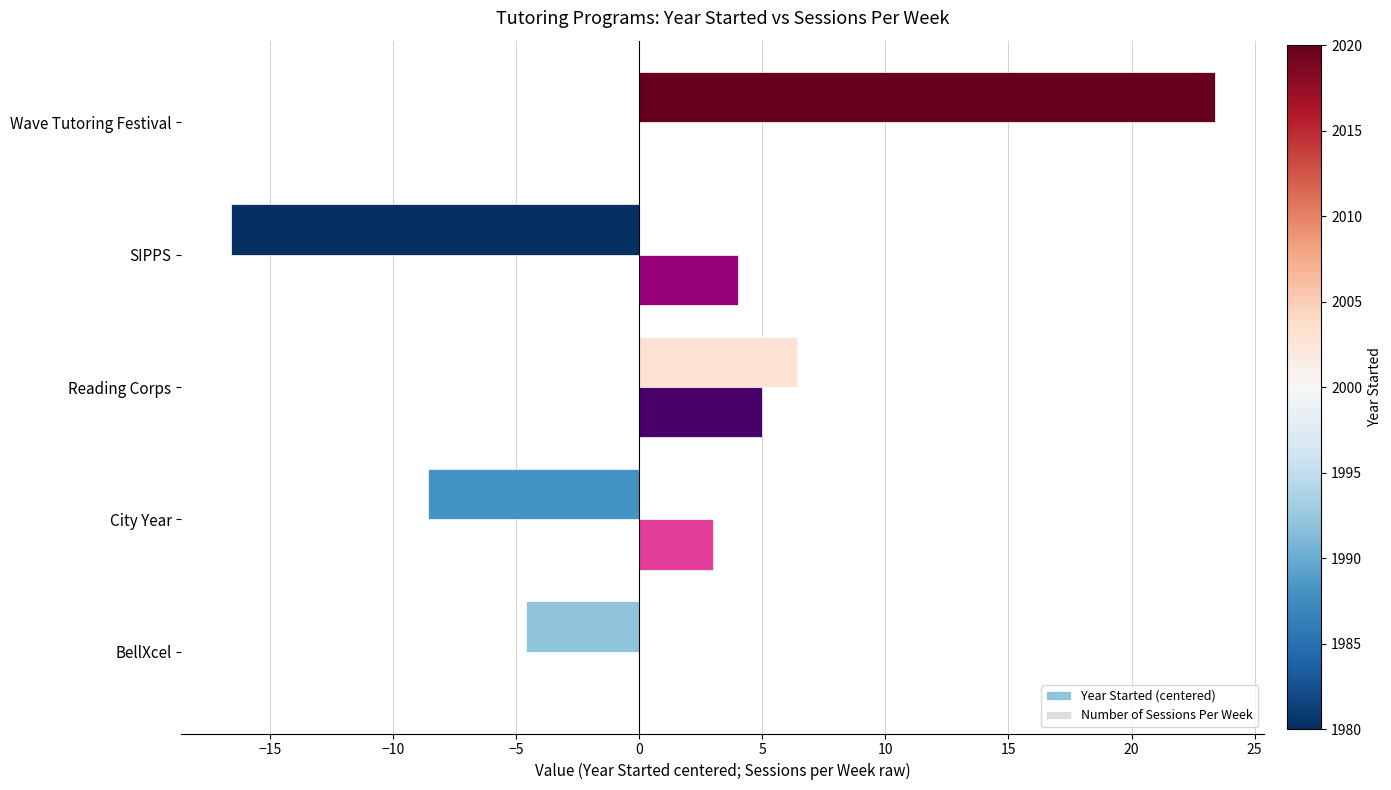

What is the approximate value of Number of Sessions Per Week at Reading Corps?

5.0